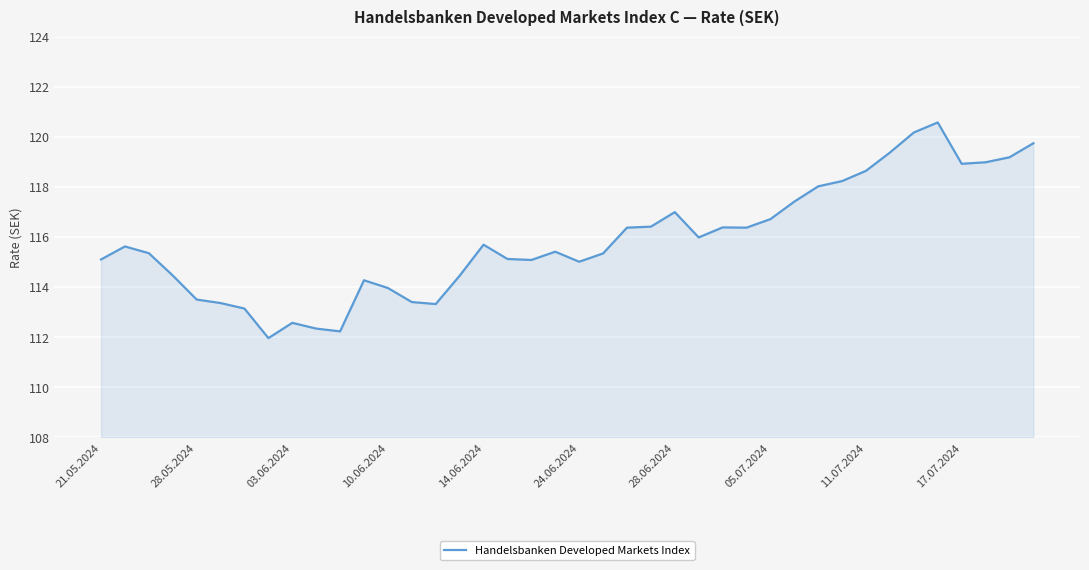

What is the minimum value shown in the chart?

112.0